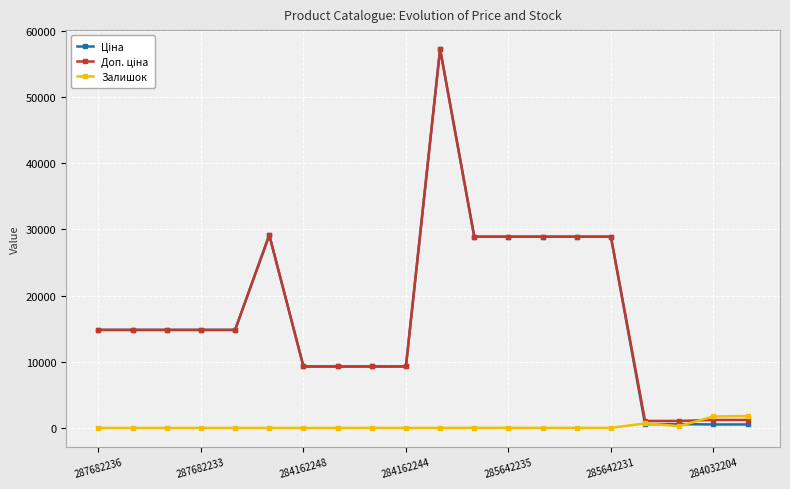

At how many categories does at least one series exceed 36506?

1